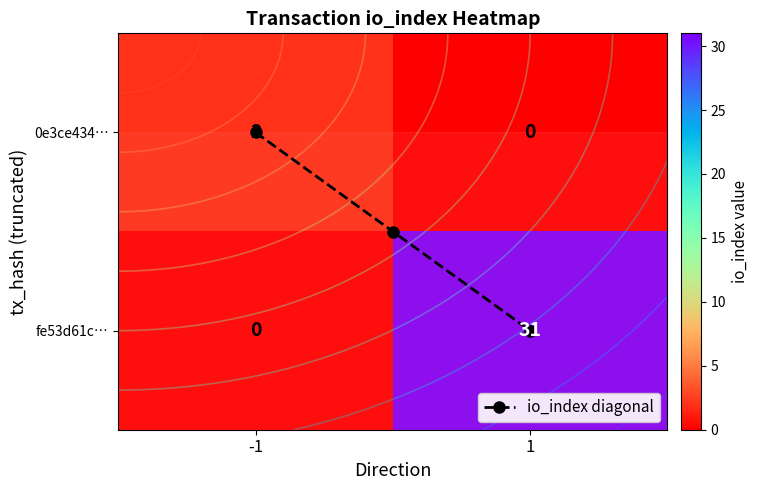

What is the greatest value displayed?

31